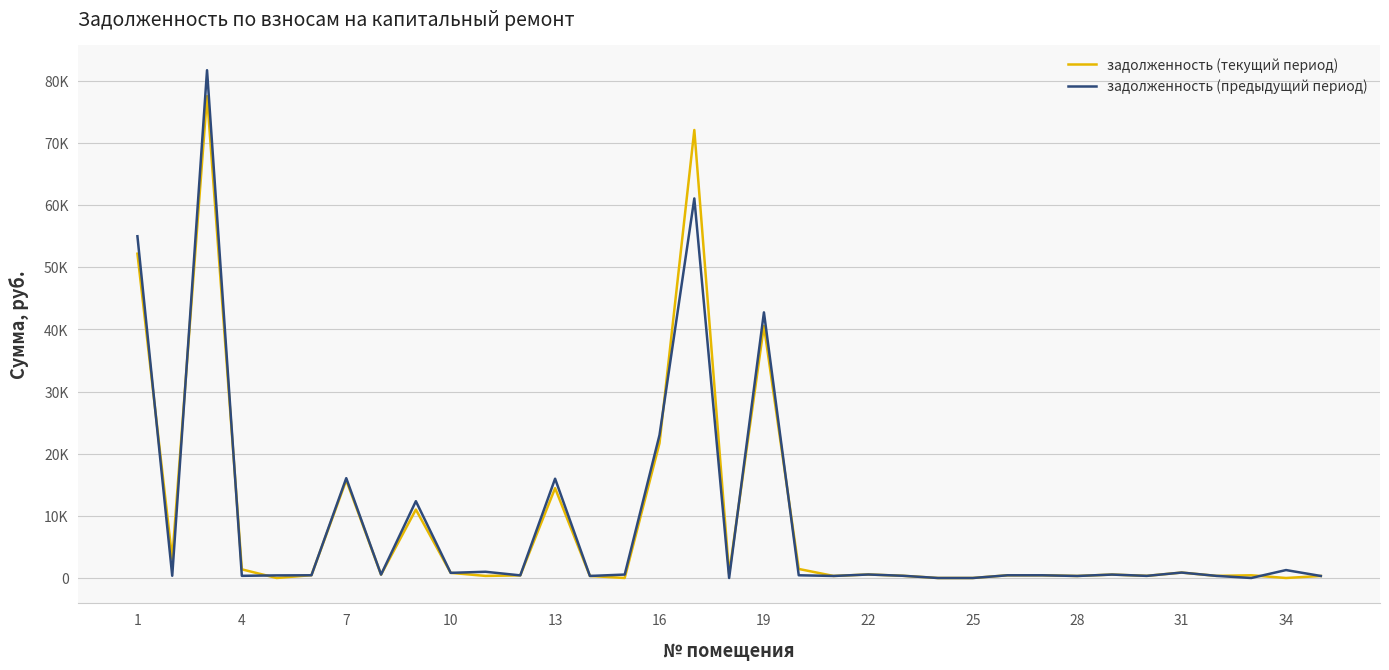

In задолженность (текущий период), how many points are higher than both neighbors (excluding endpoints)?

10